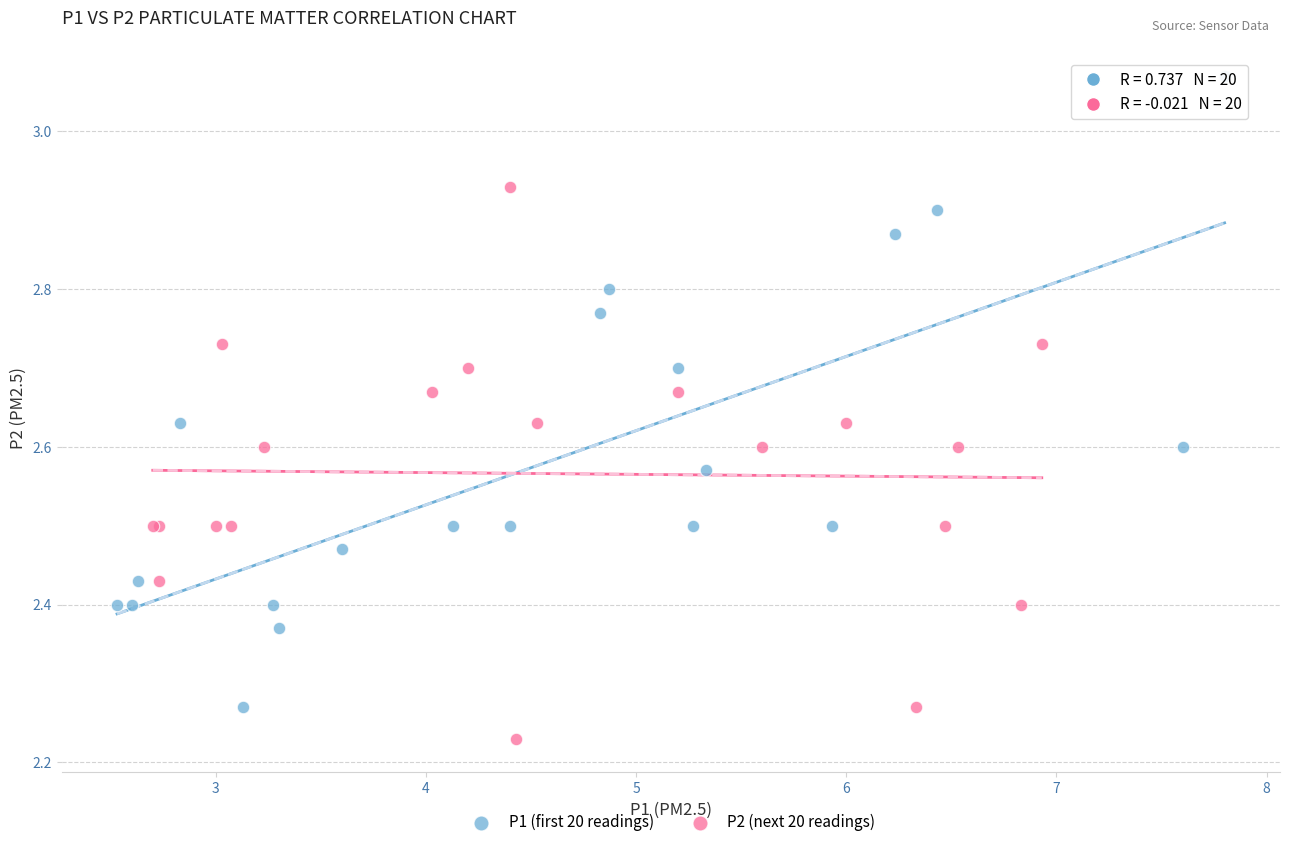

Which series has the widest spread of Y values?

P1 (first 20 readings)